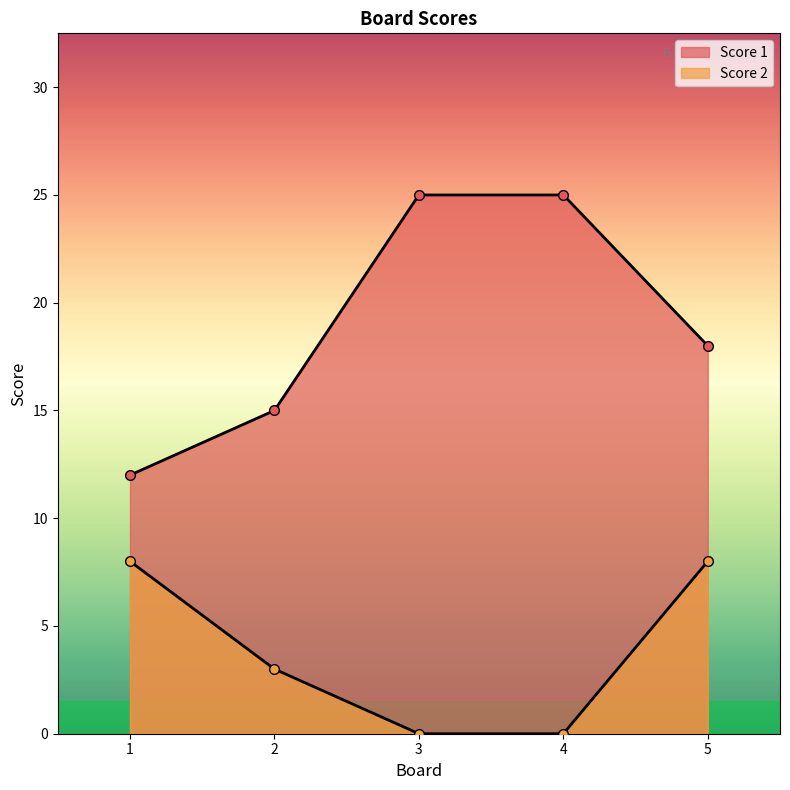

Is it true that Score 1 equals 12 at 3?

False